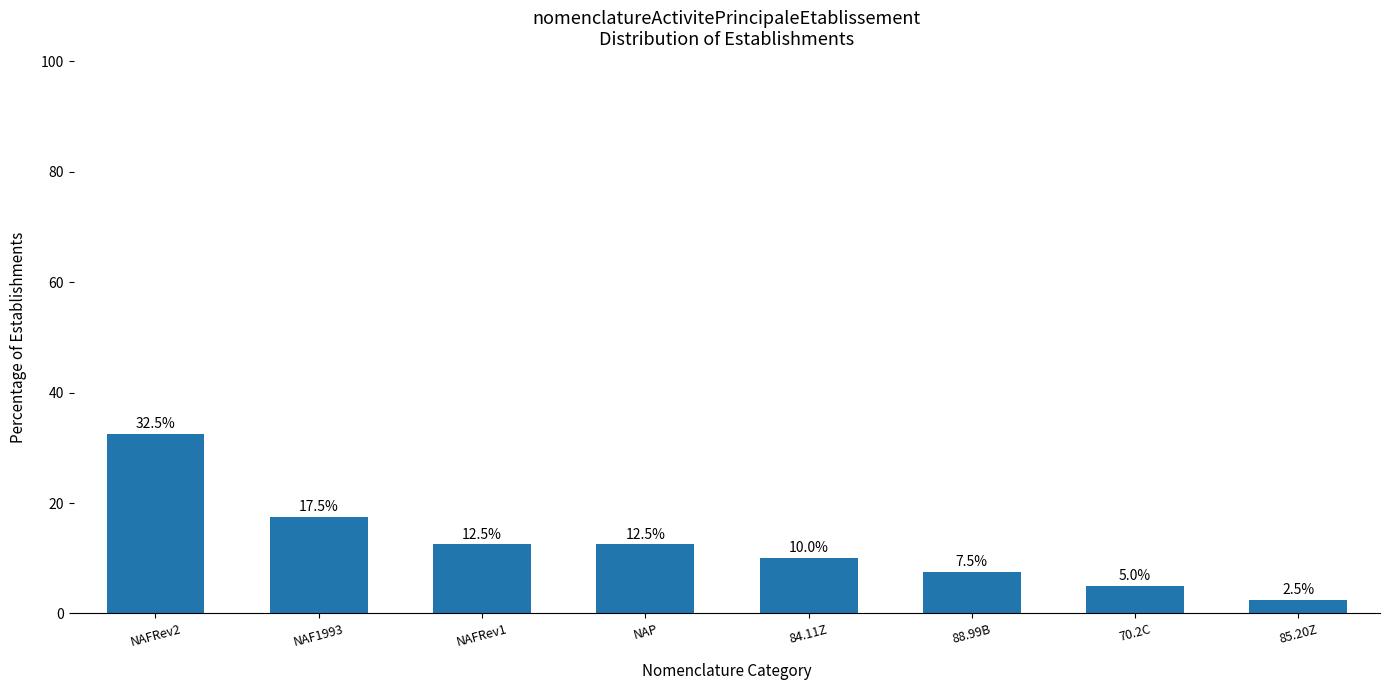

Reading left to right, extract all data points from this chart.

32.5	17.5	12.5	12.5	10.0	7.5	5.0	2.5